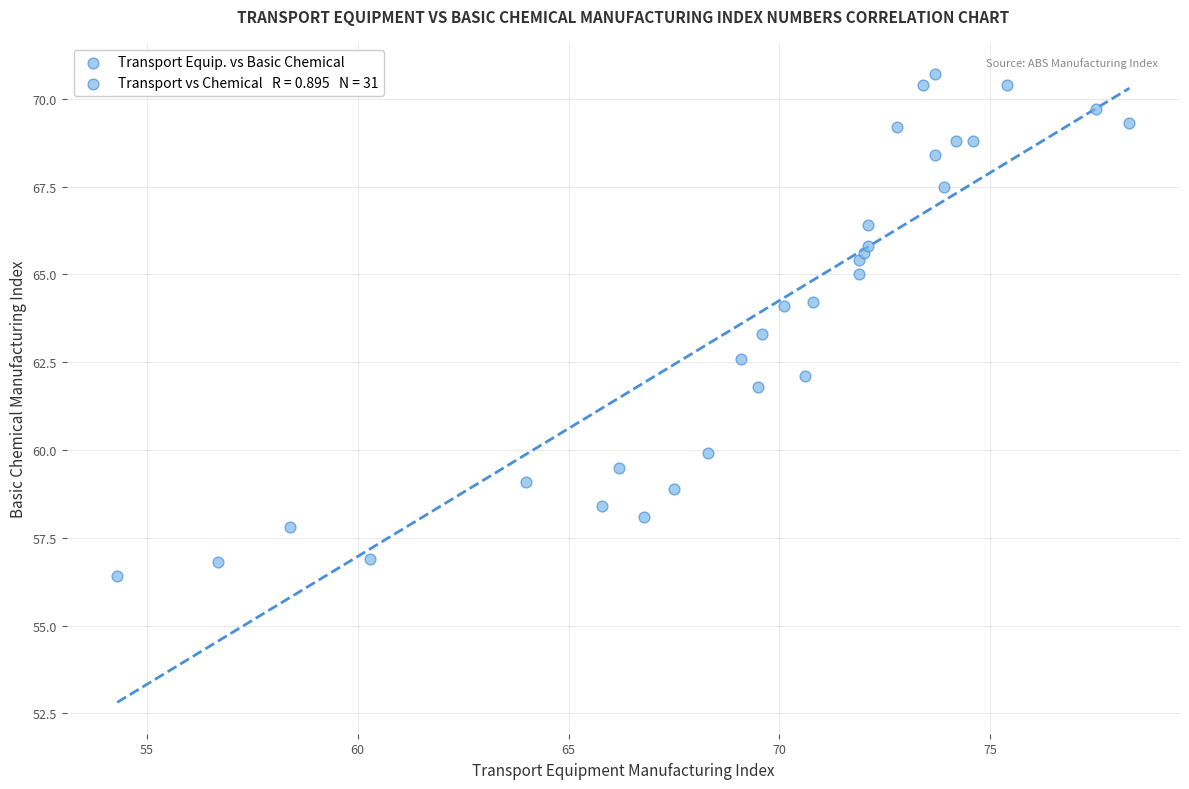

What is the range of X values (max minus min)?

24.0